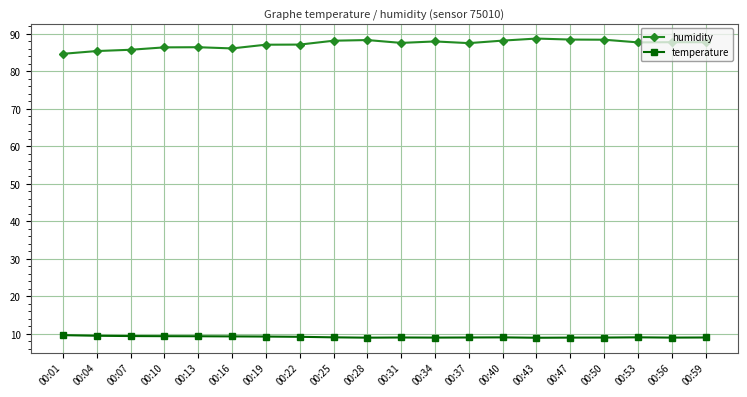

What is the value of the temperature point at the 2nd from the left?

9.5